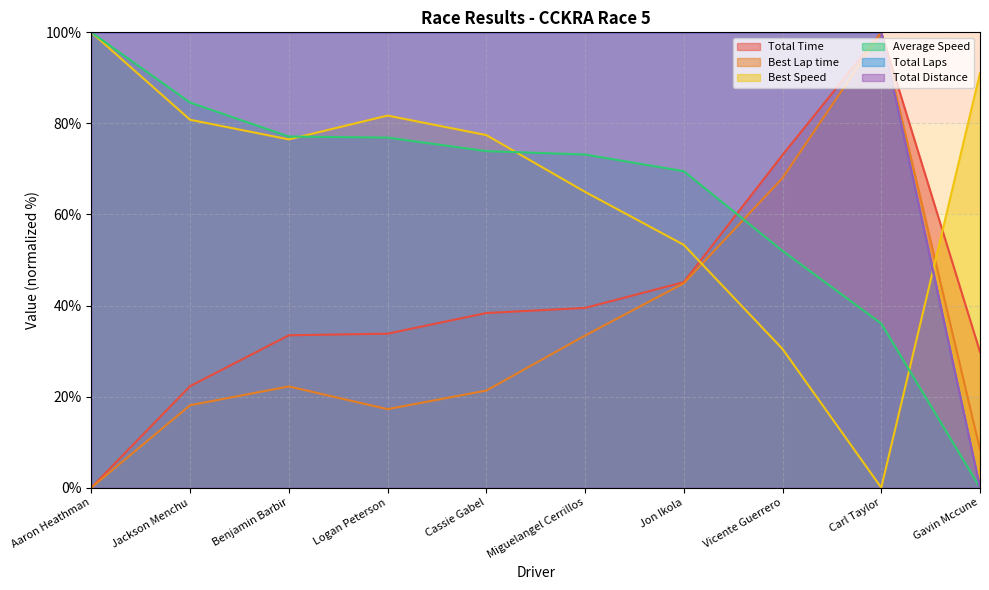

What is the spread (max minus min) of values at Gavin Mccune?

91.0